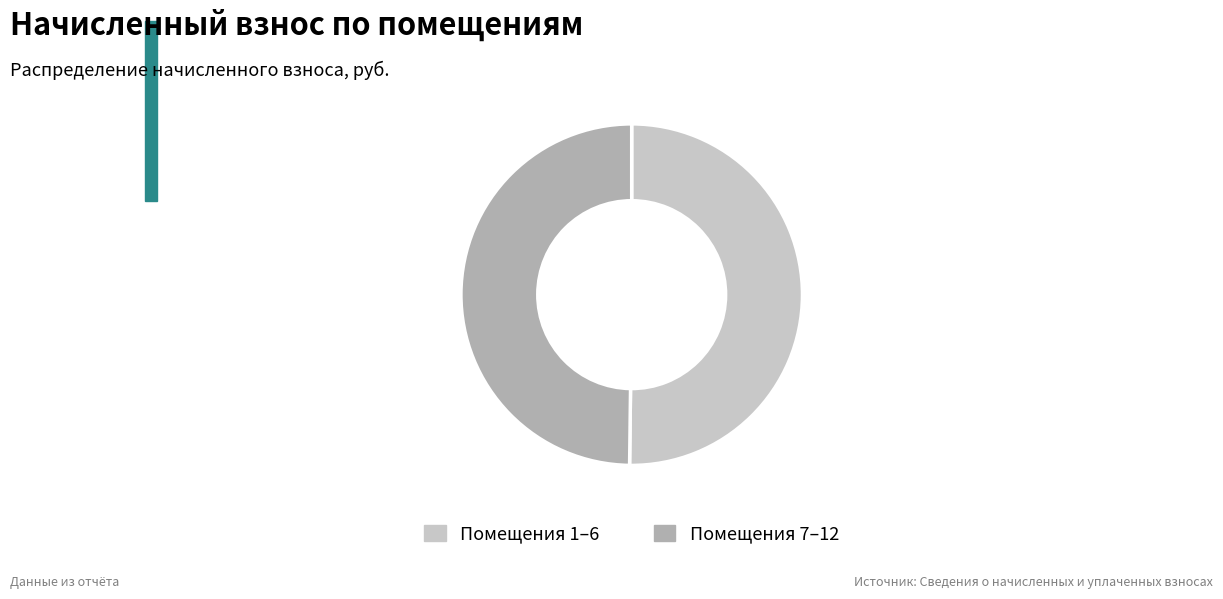

Approximately how many times larger is the value at Помещения 7–12 compared to Помещения 1–6?

1.0